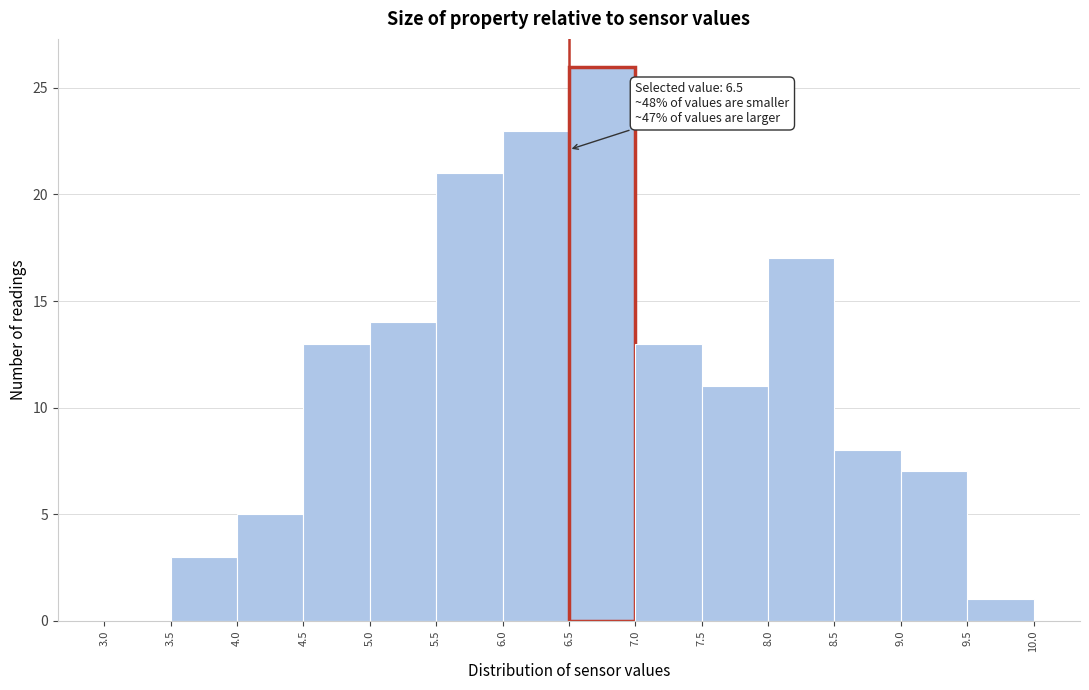

Which range on the x-axis has the tallest bar?

6.5 to 7.0